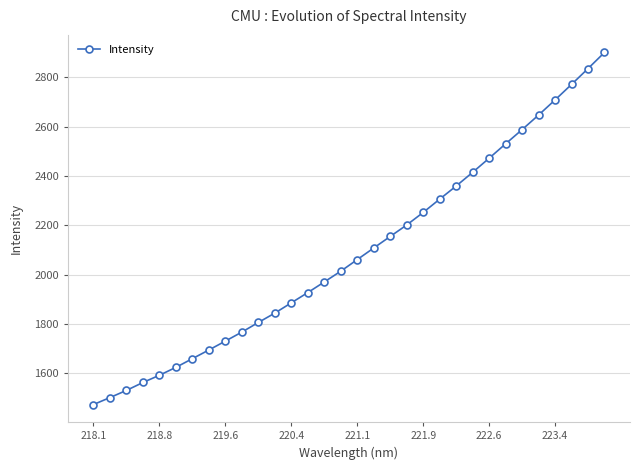

What is the value of the 20th point from the left?

2201.6